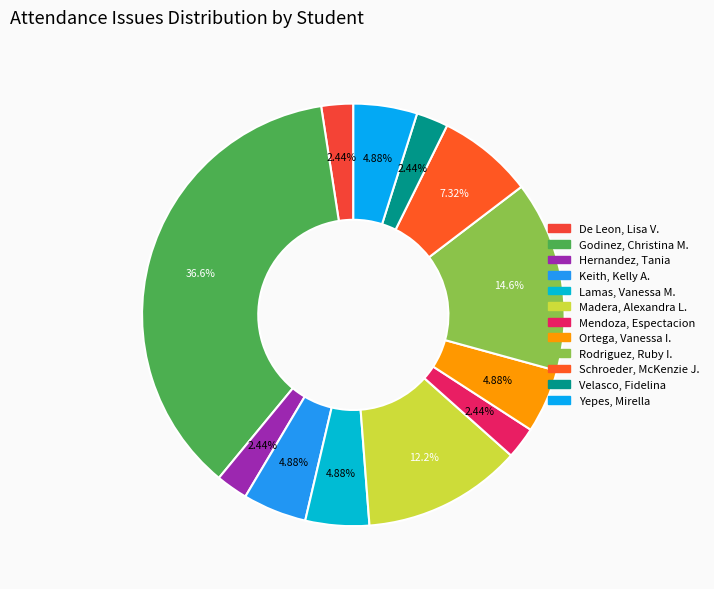

To the nearest percent, what is the average slice percentage?

8%